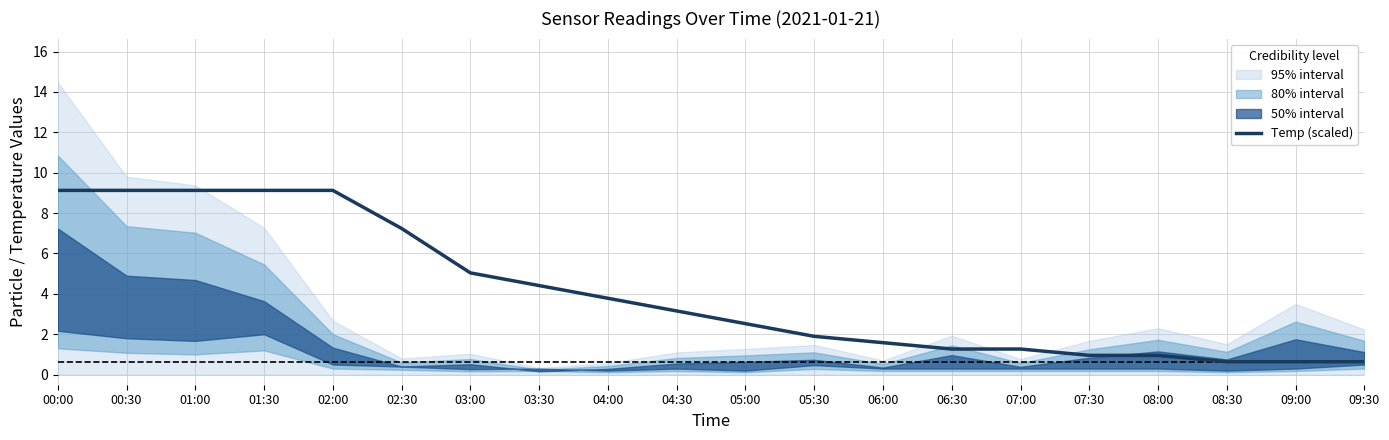

At which label is the value closest to 4?

04:00